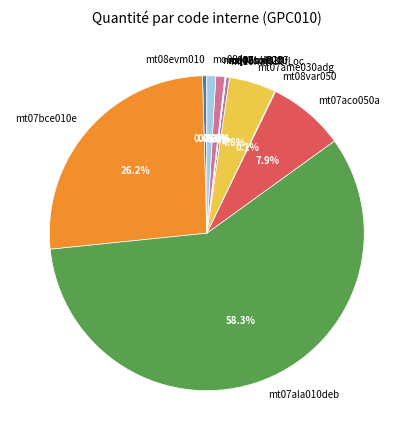

To the nearest percent, what percentage of the pie is mt07ame030adg?

5%